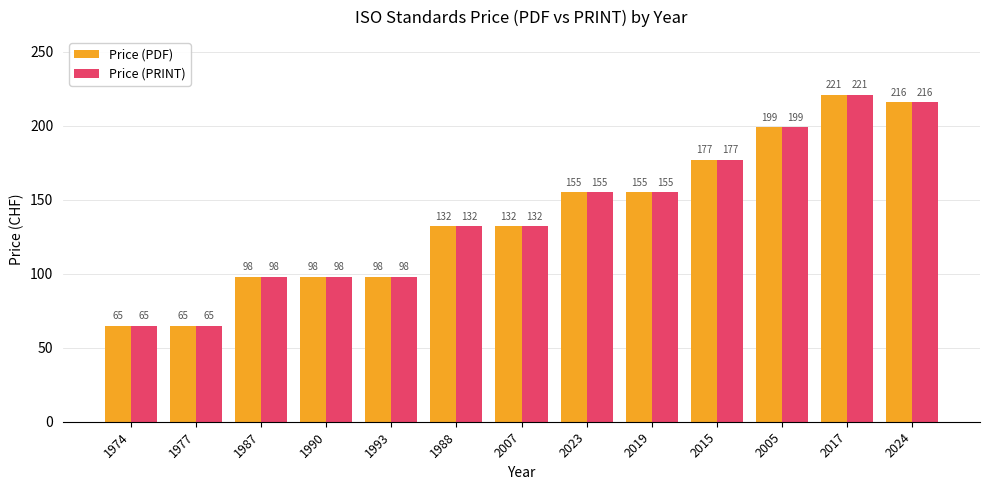

At which category does the chart reach its peak across all series?

2017